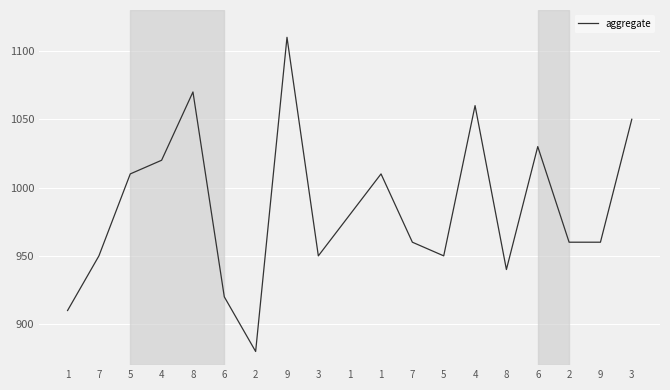

The chart shows a value of 1367 at 8. True or false?

False